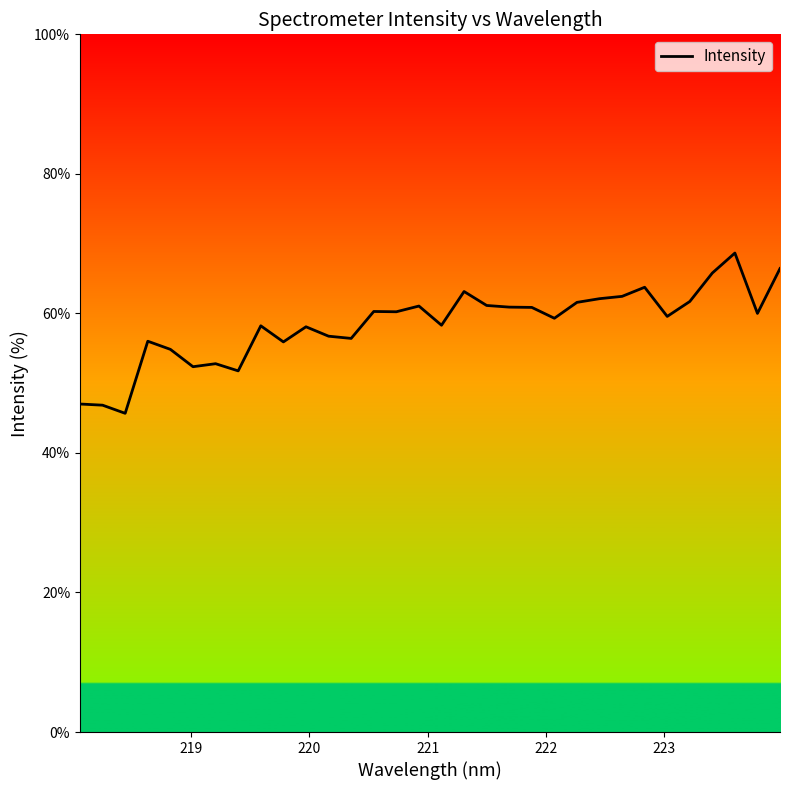

True or false: the data shows 28.9 at 13.

False